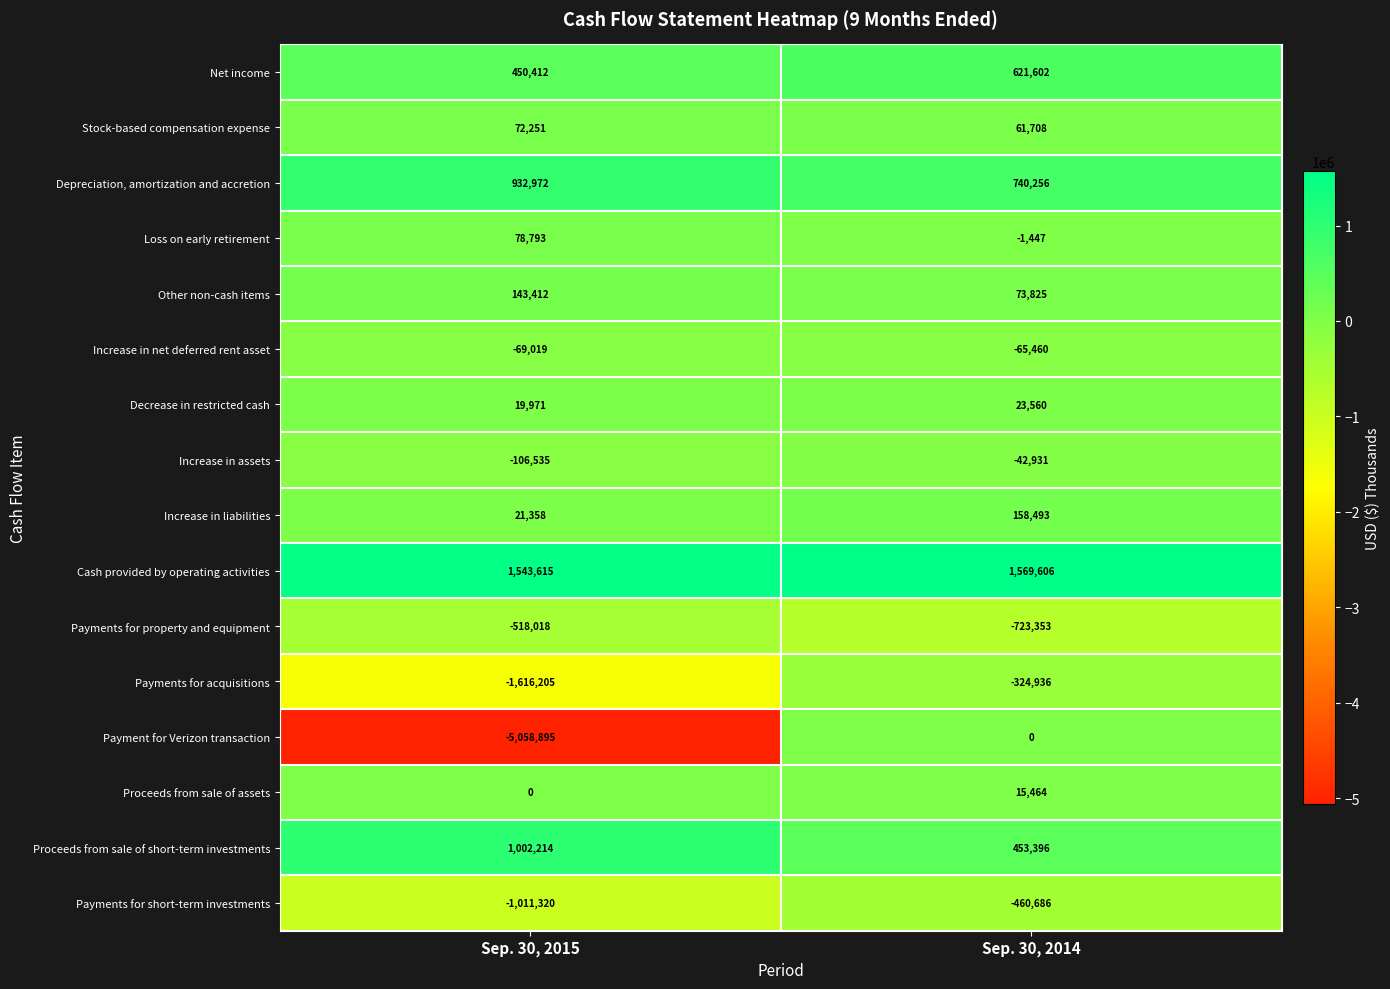

List the labels in order of Other non-cash items value, largest first.

Sep. 30, 2015, Sep. 30, 2014